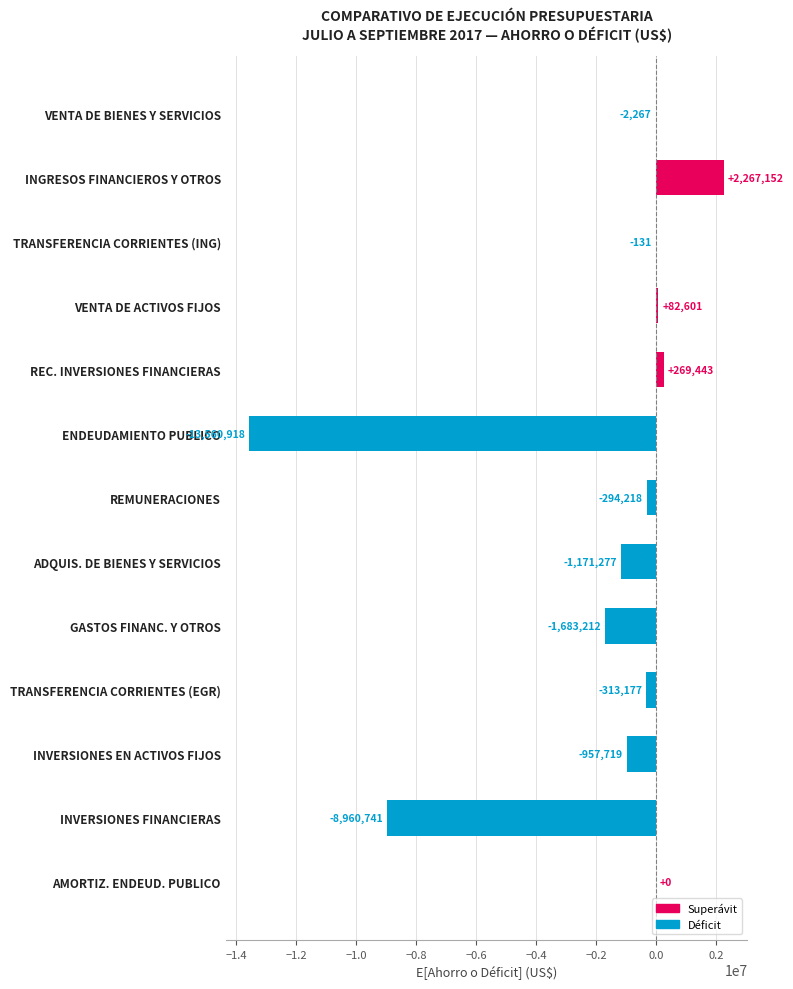

The chart shows a value of -2266.9 at VENTA DE BIENES Y SERVICIOS. True or false?

True